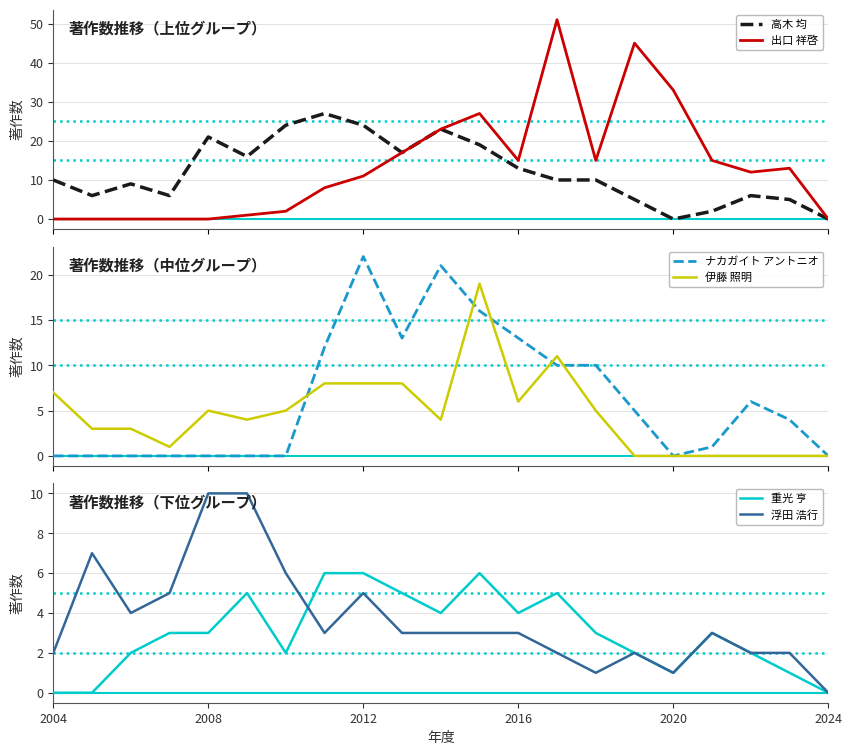

How many interior local valleys does the ナカガイト アントニオ series have?

2